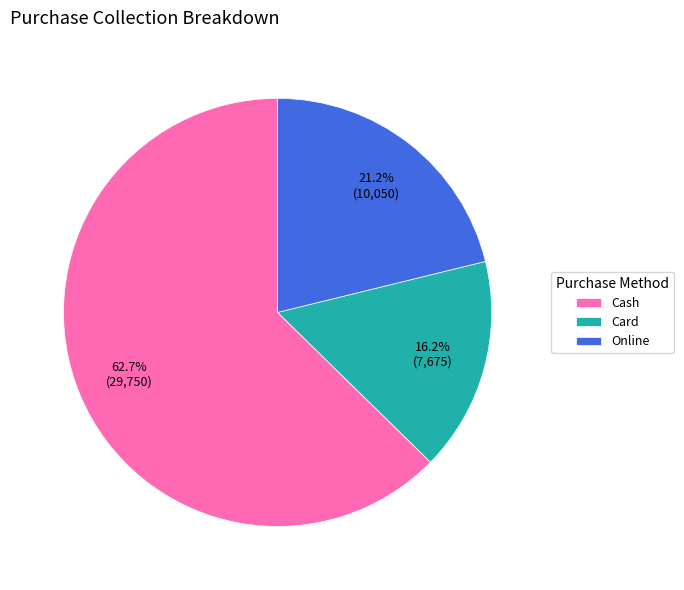

Combined, what portion of the pie is Card and Cash?

78.8%